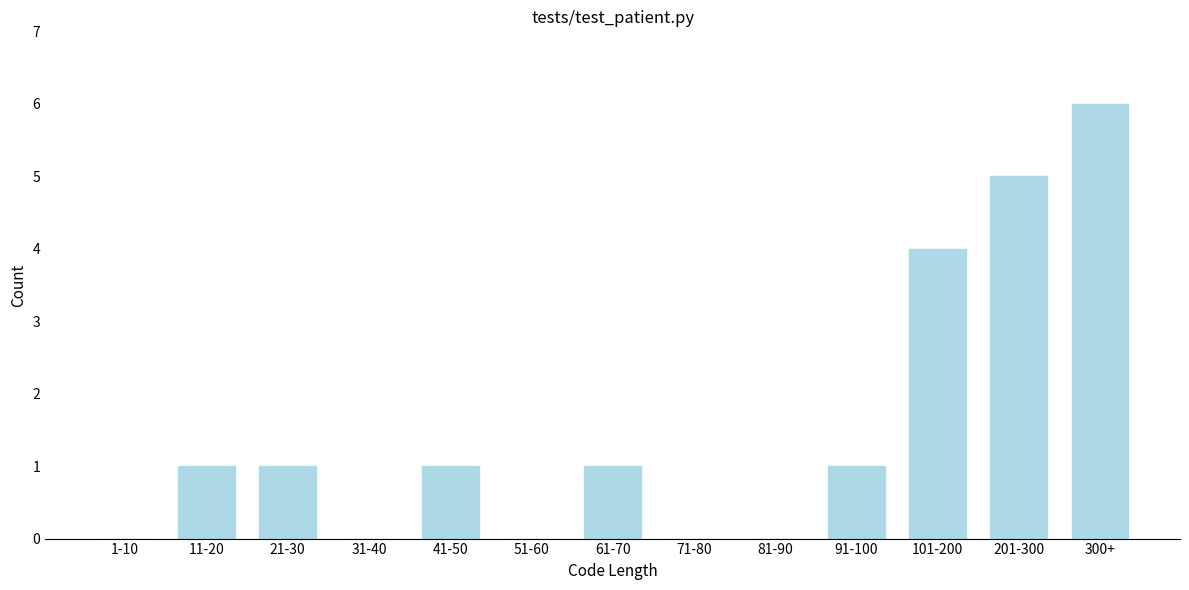

Reading left to right, transcribe all the data shown in this chart.

1-10=0	11-20=1	21-30=1	31-40=0	41-50=1	51-60=0	61-70=1	71-80=0	81-90=0	91-100=1	101-200=4	201-300=5	300+=6